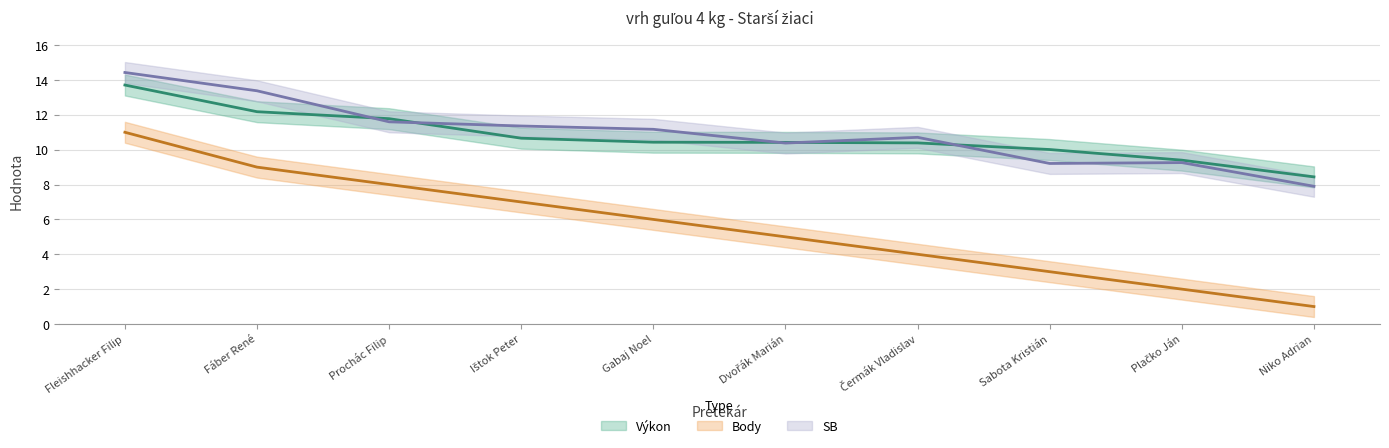

What is the sum of the SB values at Sabota Kristián and Fleishhacker Filip?

23.6